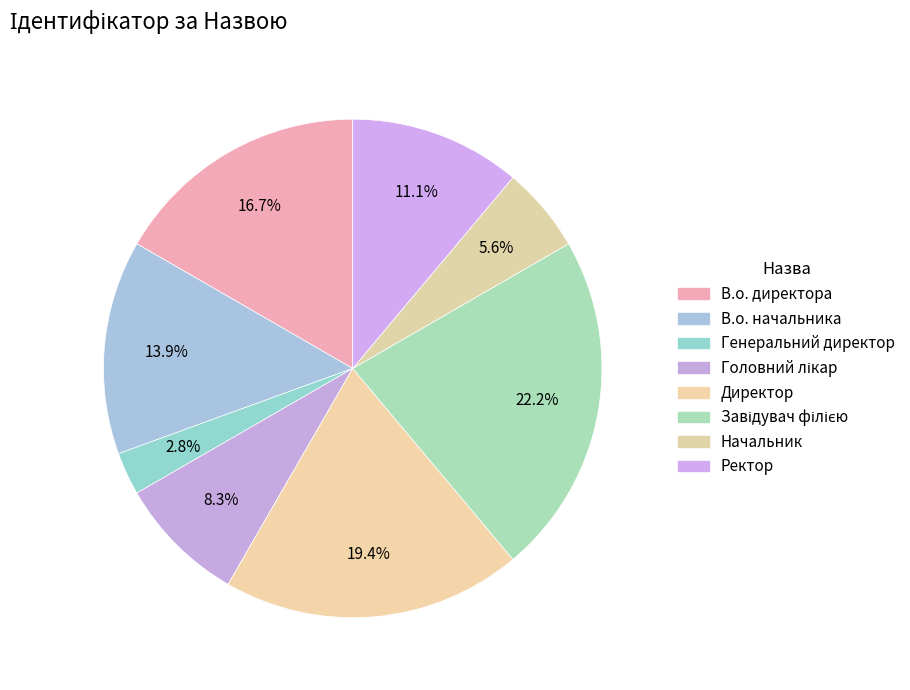

Which slice is the smallest?

Генеральний директор